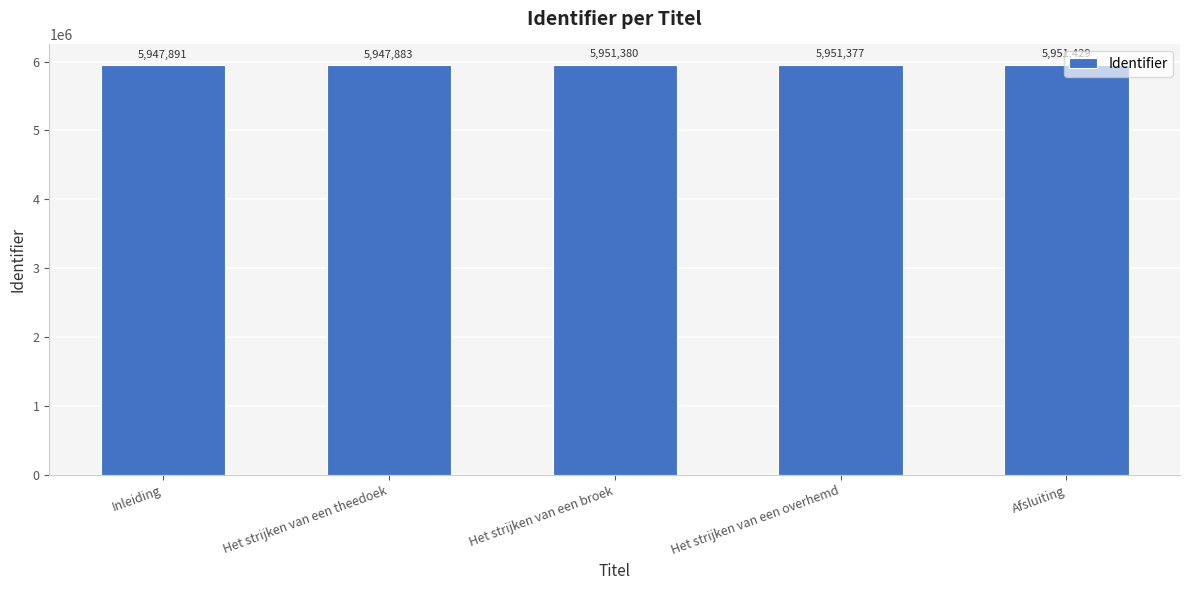

At which category does the chart reach its peak across all series?

Afsluiting